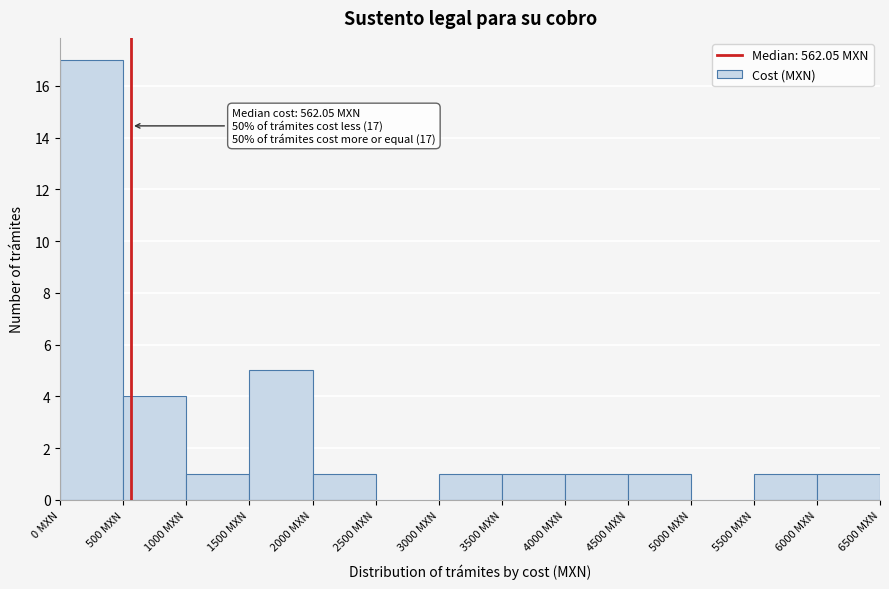

Over which range of the x-axis is the bar tallest?

0 to 500